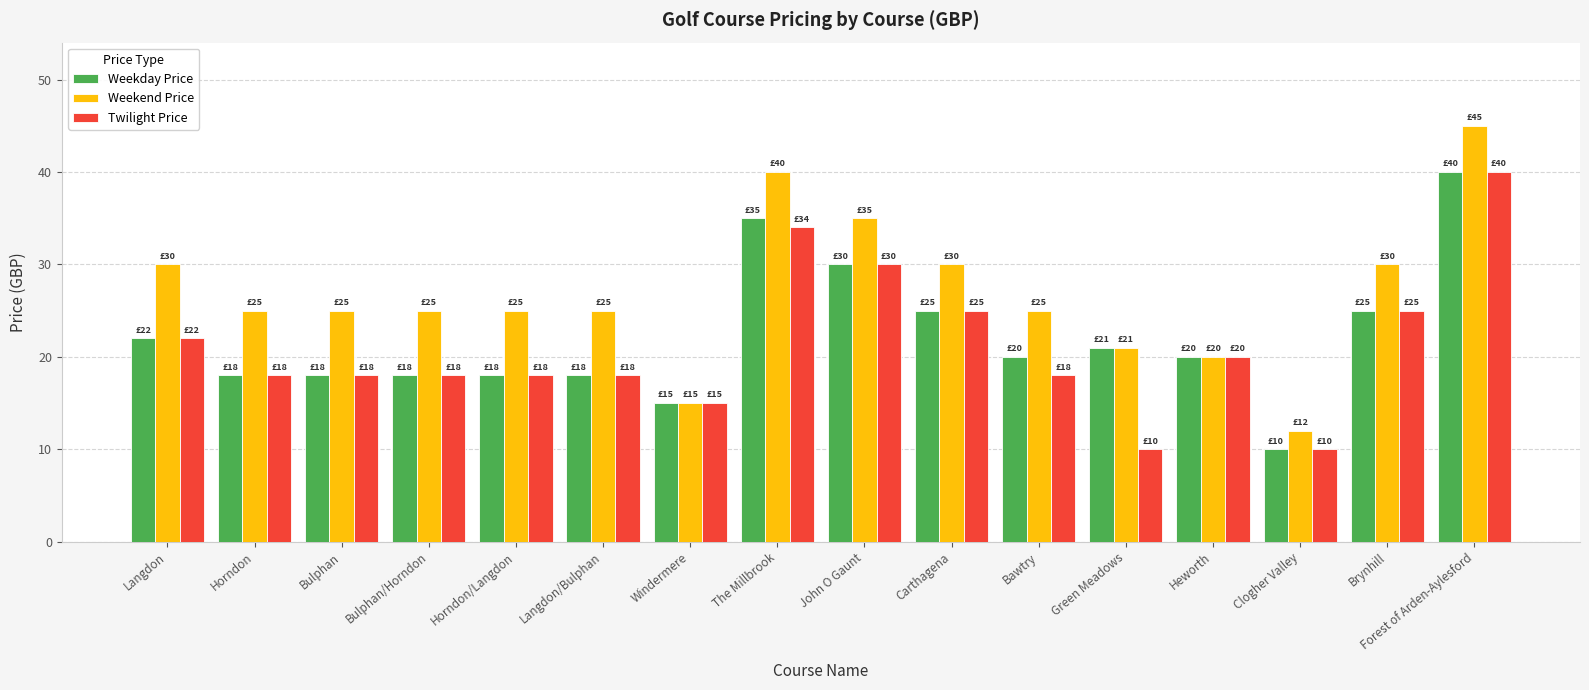

Reading left to right, transcribe all the data shown in this chart.

Weekday Price: 22	18	18	18	18	18	15	35	30	25	20	21	20	10	25	40
Weekend Price: 30	25	25	25	25	25	15	40	35	30	25	21	20	12	30	45
Twilight Price: 22	18	18	18	18	18	15	34	30	25	18	10	20	10	25	40